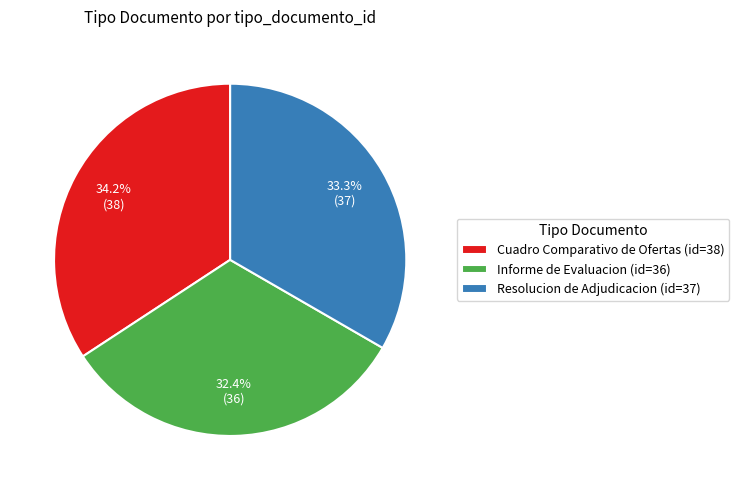

Rank the categories by value from highest to lowest.

Cuadro Comparativo de Ofertas, Resolucion de Adjudicacion, Informe de Evaluacion